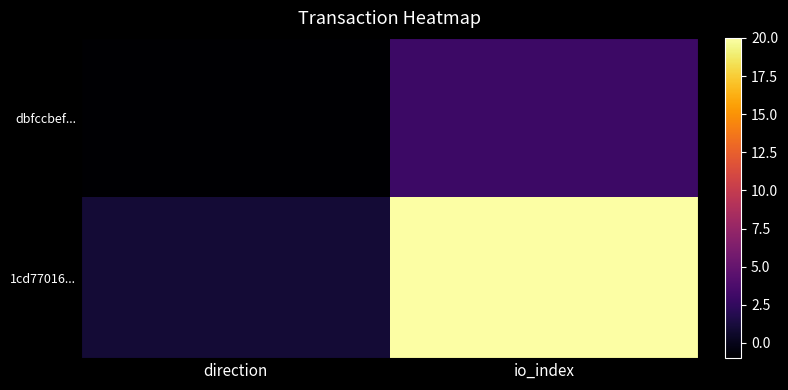

At which category is the sum across all series the highest?

io_index